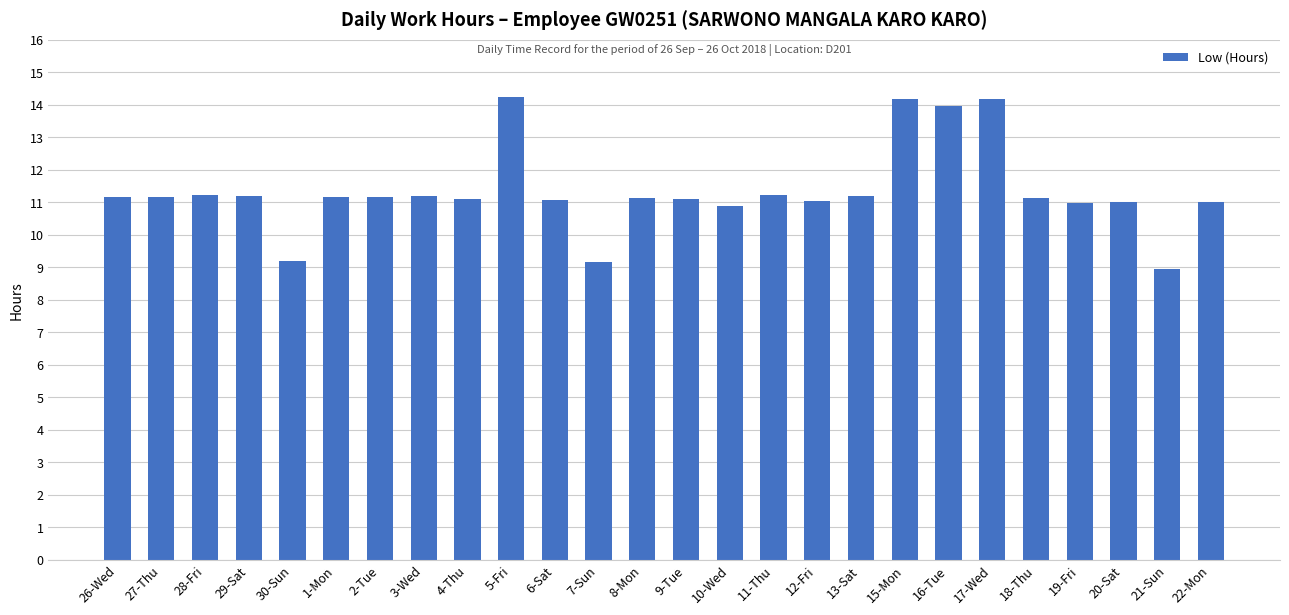

What position from the right is 20-Sat?

3